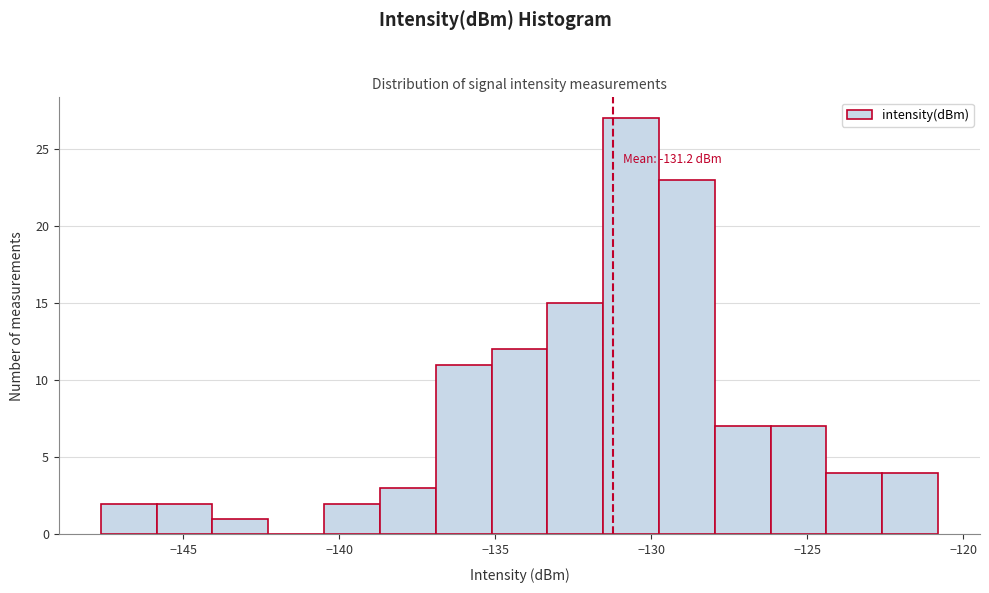

Around what value on the x-axis is the tallest bar? Give the approximate position of its centre, as read against the axis.

-130.5